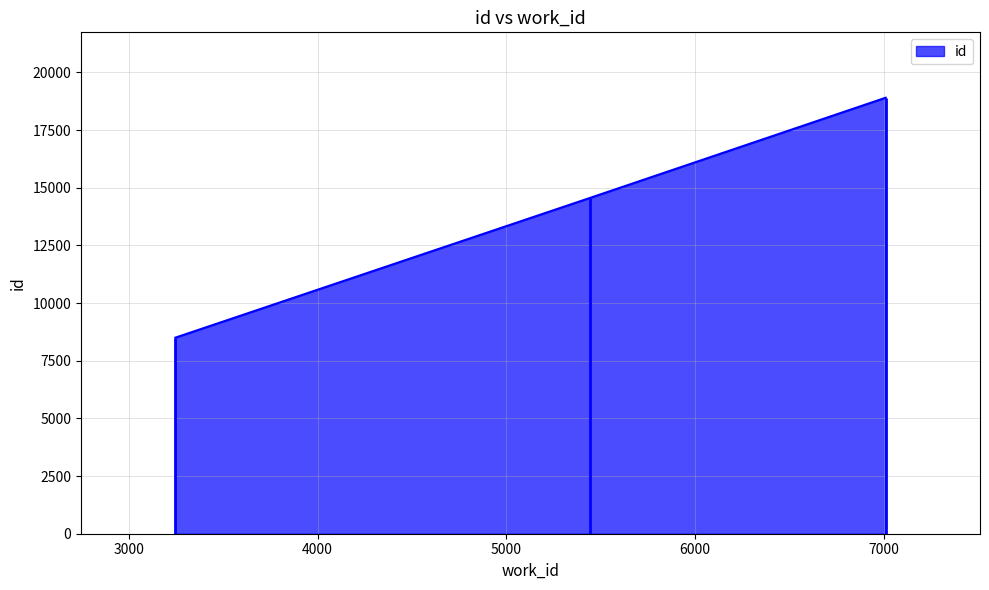

What is the value of the 2nd point from the left?

14559